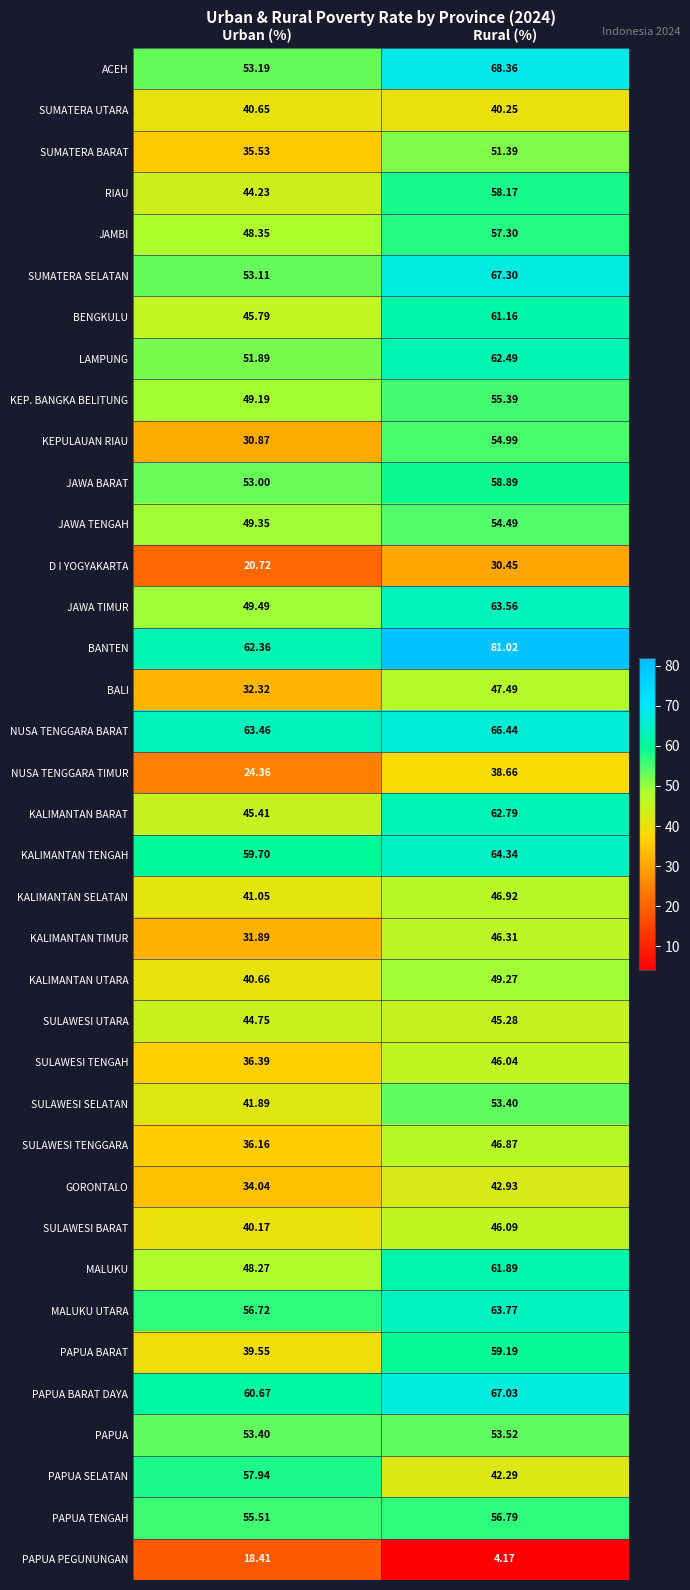

Rank the series at Urban (%) from highest to lowest value.

NUSA TENGGARA BARAT, BANTEN, PAPUA BARAT DAYA, KALIMANTAN TENGAH, PAPUA SELATAN, MALUKU UTARA, PAPUA TENGAH, PAPUA, ACEH, SUMATERA SELATAN, JAWA BARAT, LAMPUNG, JAWA TIMUR, JAWA TENGAH, KEP. BANGKA BELITUNG, JAMBI, MALUKU, BENGKULU, KALIMANTAN BARAT, SULAWESI UTARA, RIAU, SULAWESI SELATAN, KALIMANTAN SELATAN, KALIMANTAN UTARA, SUMATERA UTARA, SULAWESI BARAT, PAPUA BARAT, SULAWESI TENGAH, SULAWESI TENGGARA, SUMATERA BARAT, GORONTALO, BALI, KALIMANTAN TIMUR, KEPULAUAN RIAU, NUSA TENGGARA TIMUR, D I YOGYAKARTA, PAPUA PEGUNUNGAN